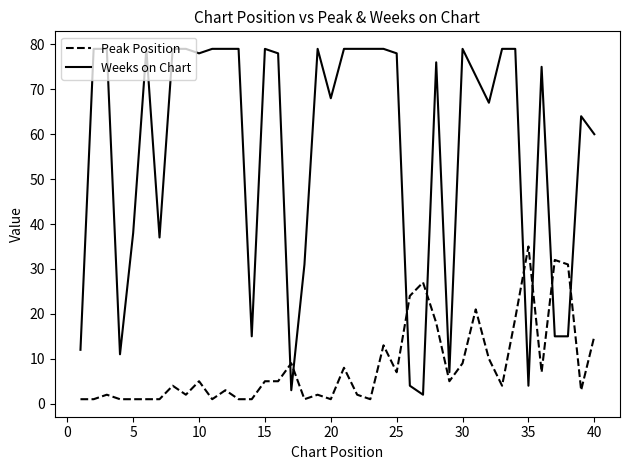

What is the difference between the maximum and minimum values in the Peak Position series?

34